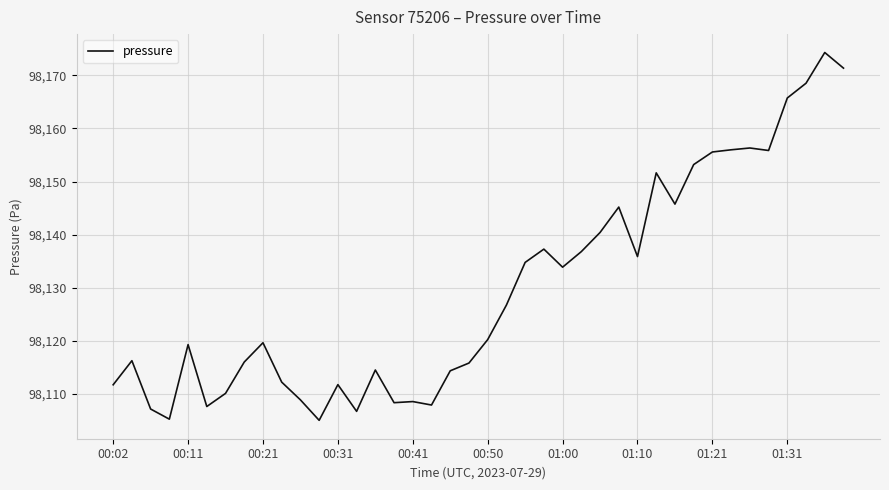

Count the number of categories in the chart.

40